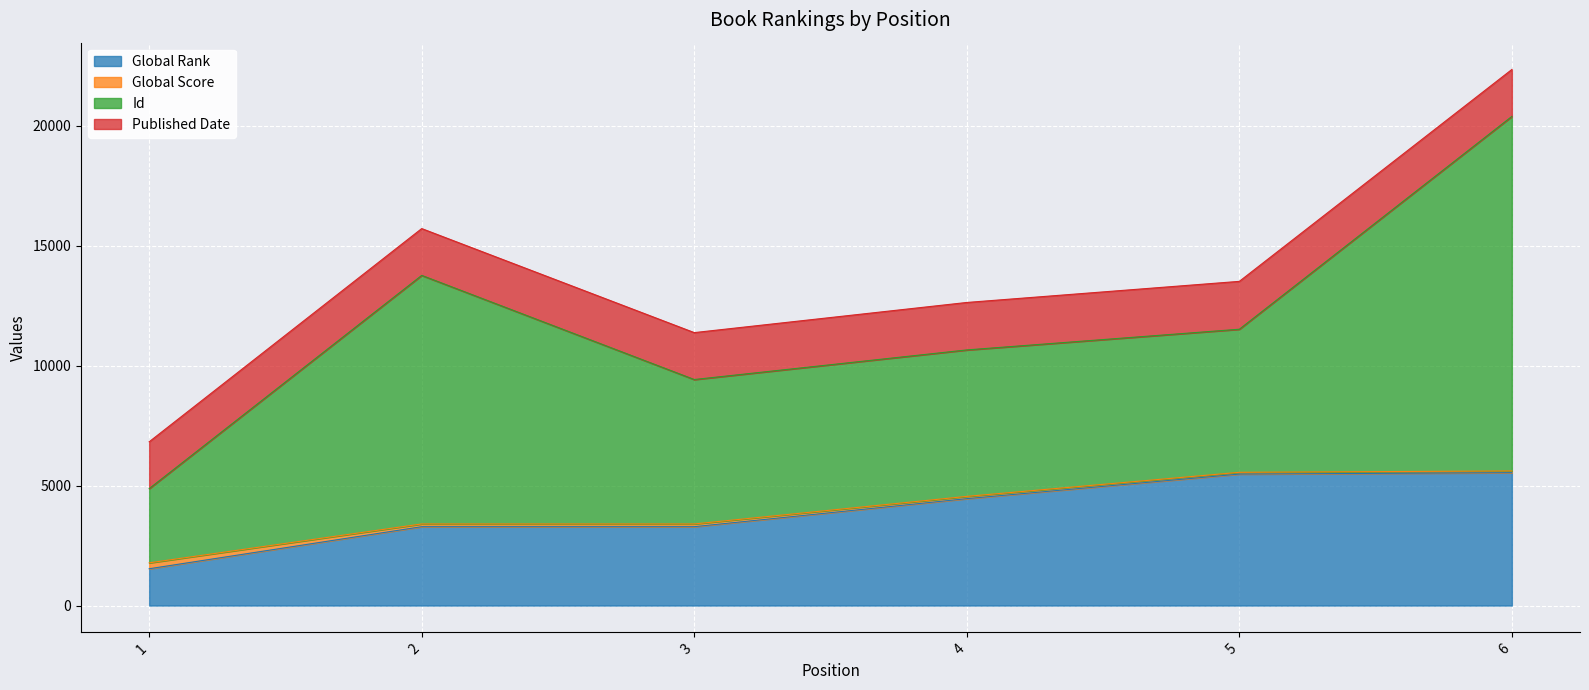

What is the sum of the Global Rank values at 6 and 2?

8828